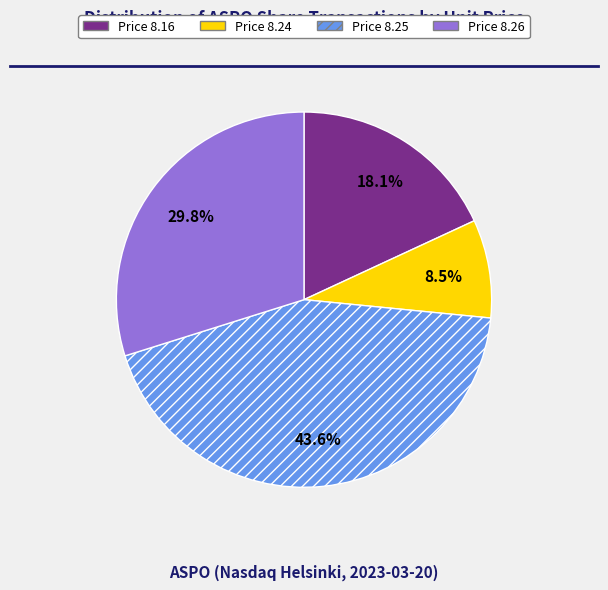

How many slices are in this pie chart?

4